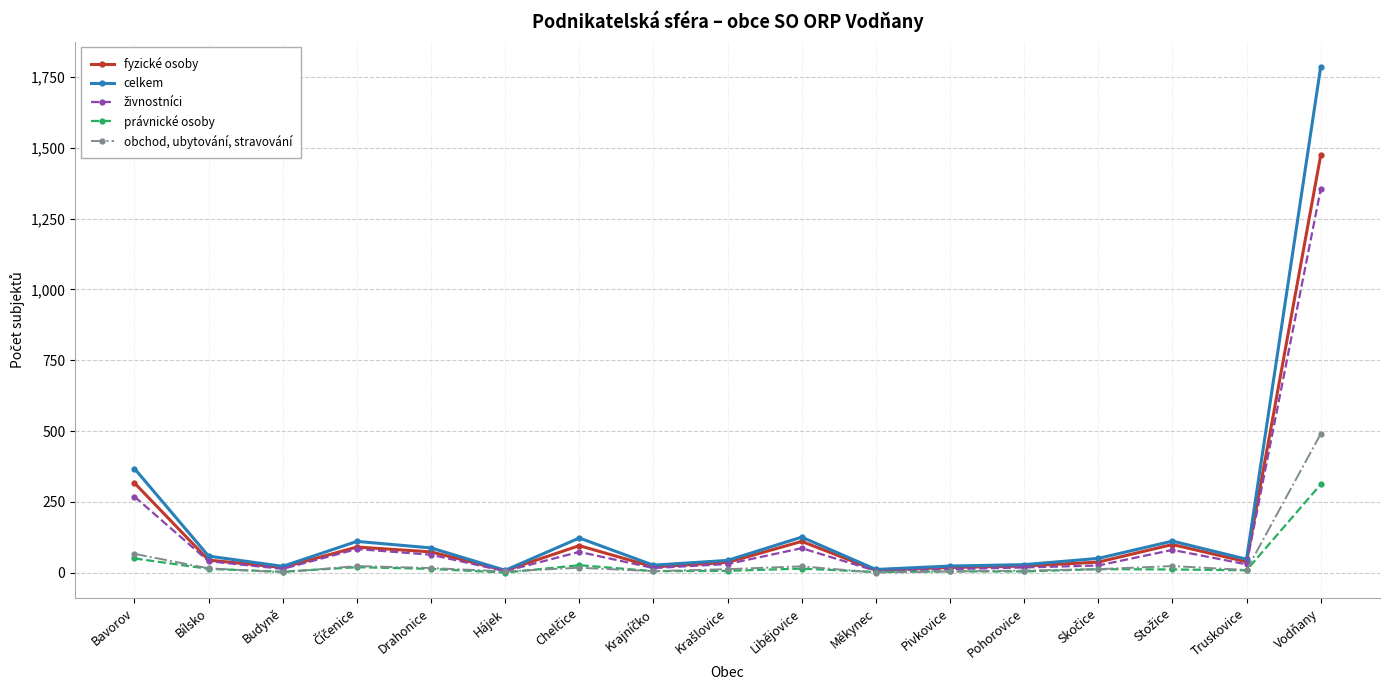

The value of celkem at Vodňany is 699. True or false?

False